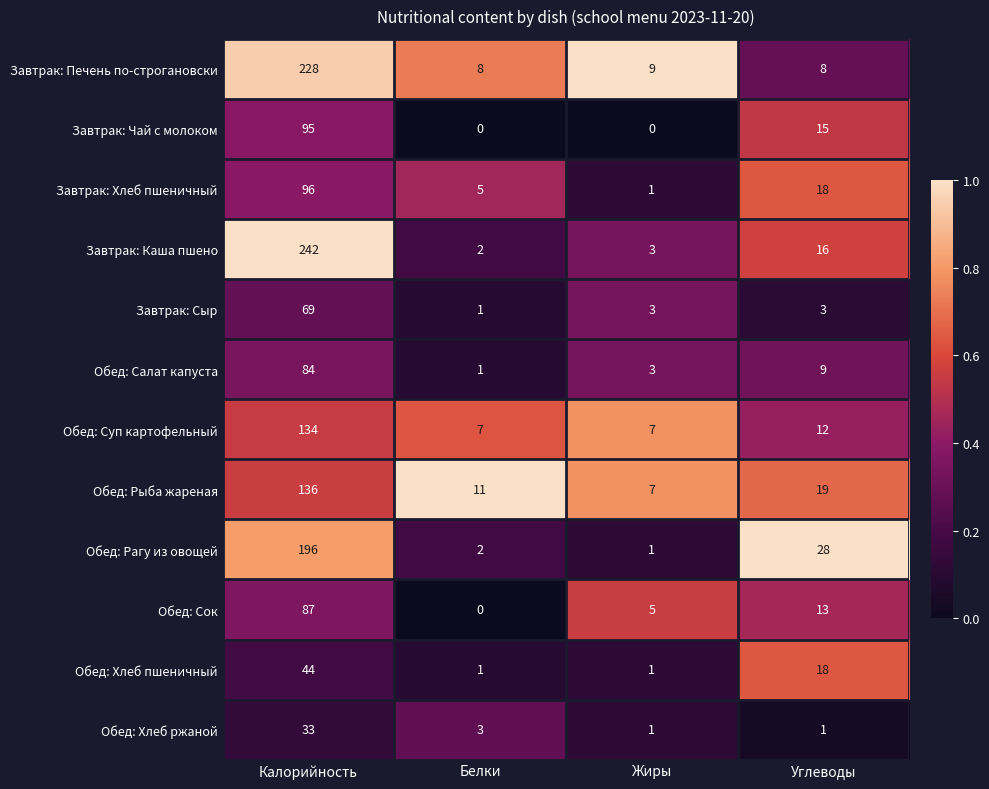

True or false: Завтрак: Каша пшено has a value of 16 at Углеводы.

True